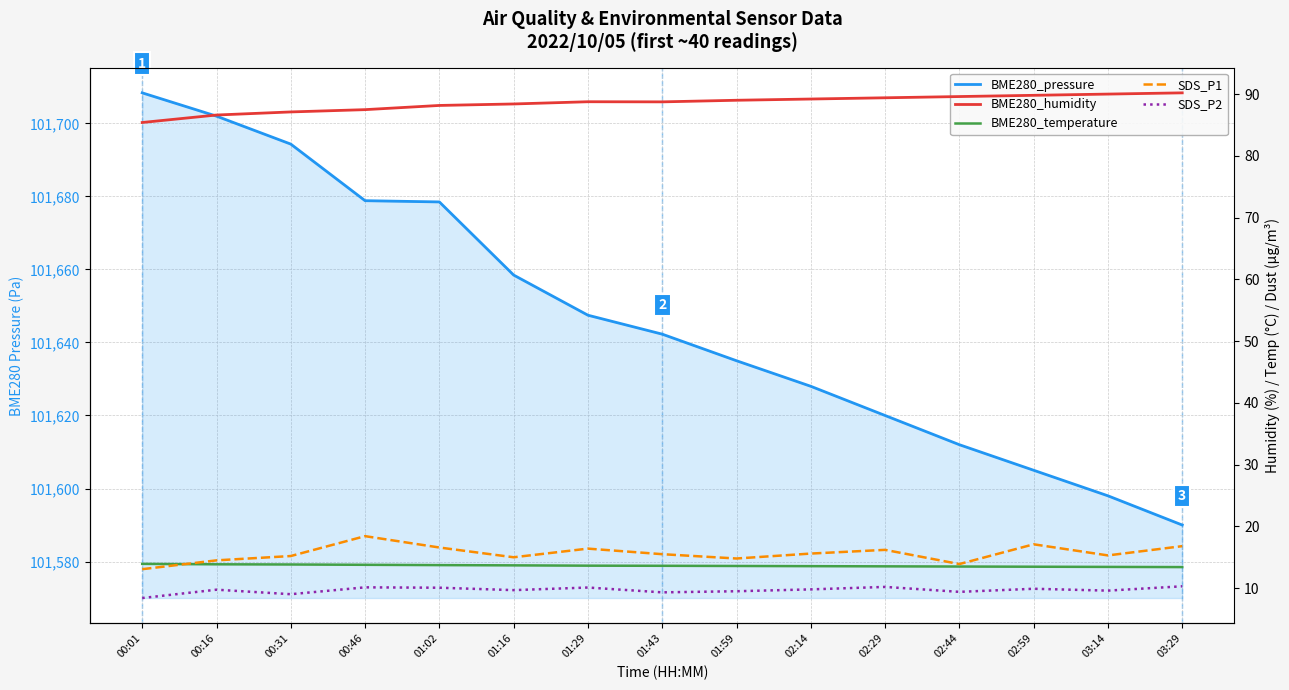

Read the BME280_temperature value at 02:29.

13.5